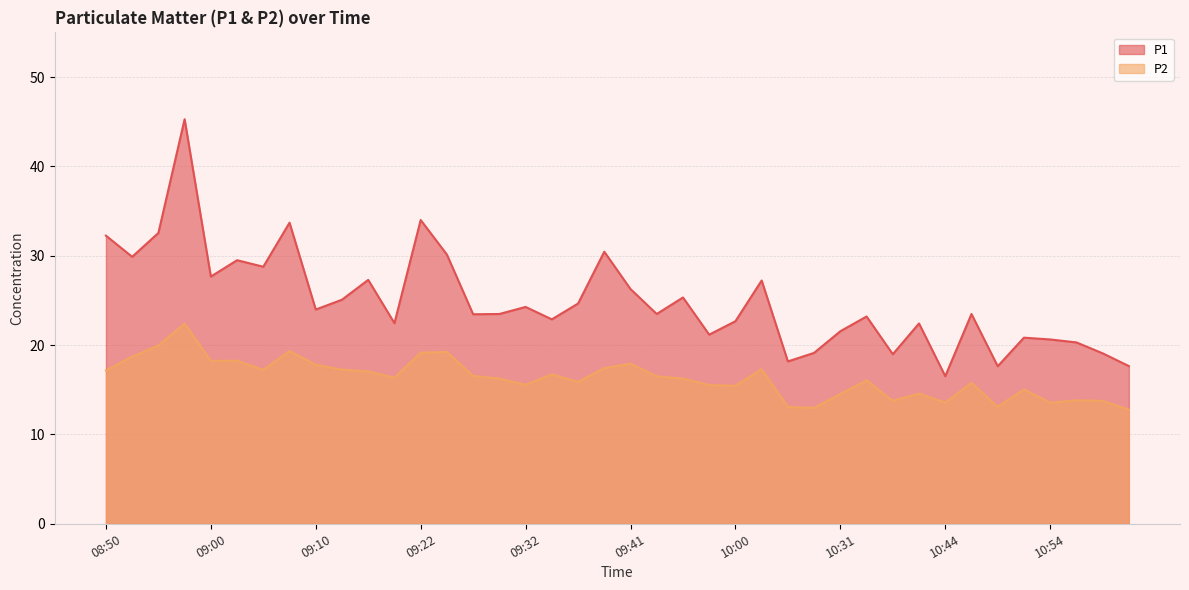

True or false: P2 has a value of 14.5 at 10:31.

True